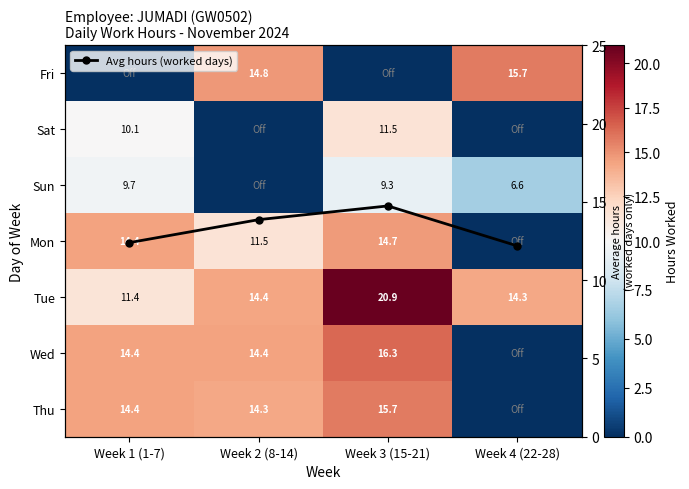

What is the total value across all series at Week 2 (8-14)?

83.2